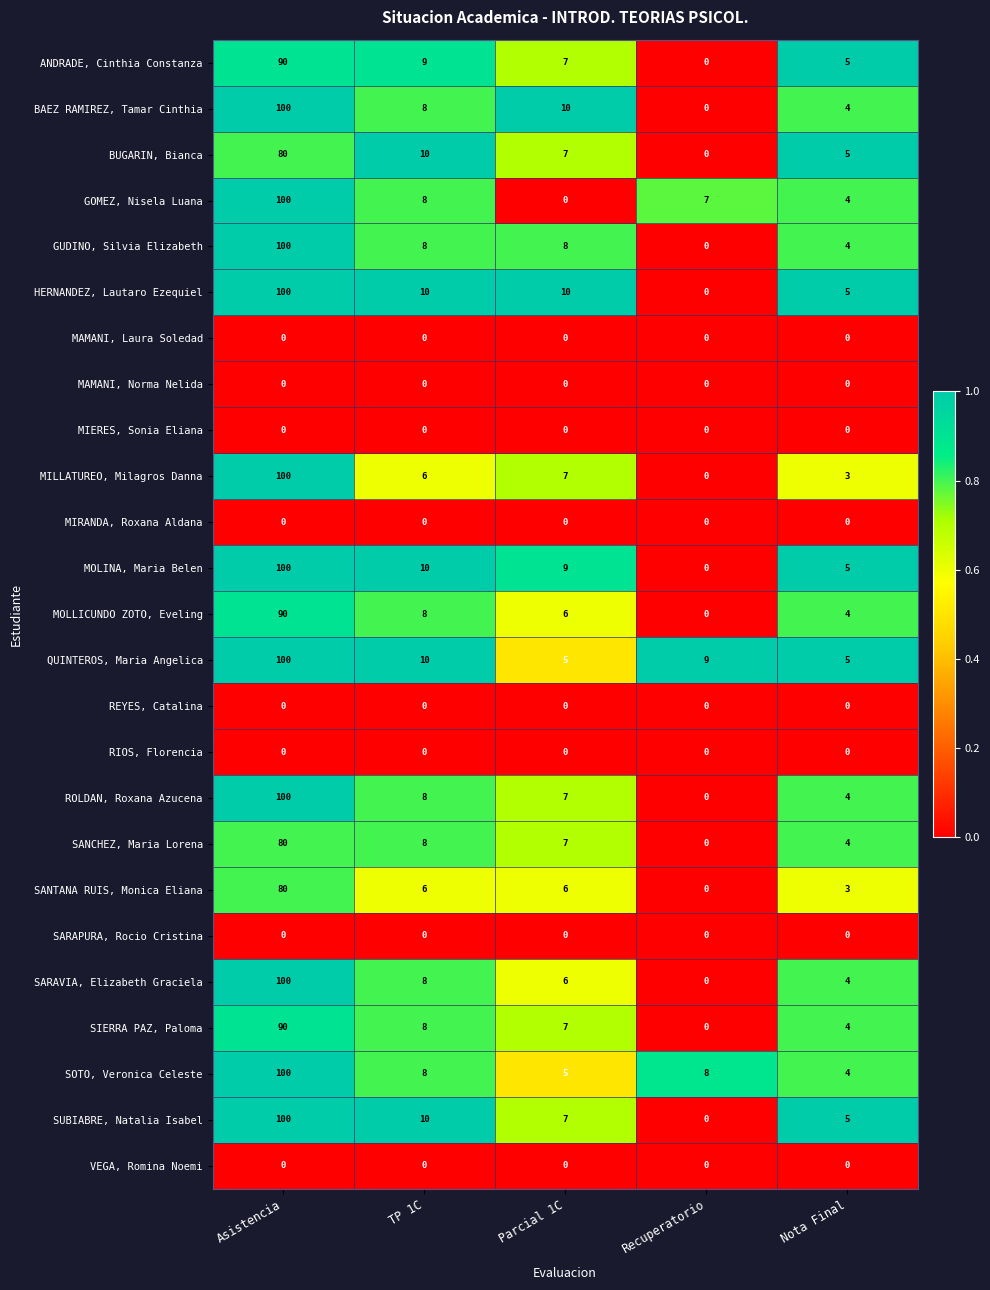

Which label corresponds to the largest value in the chart?

Asistencia